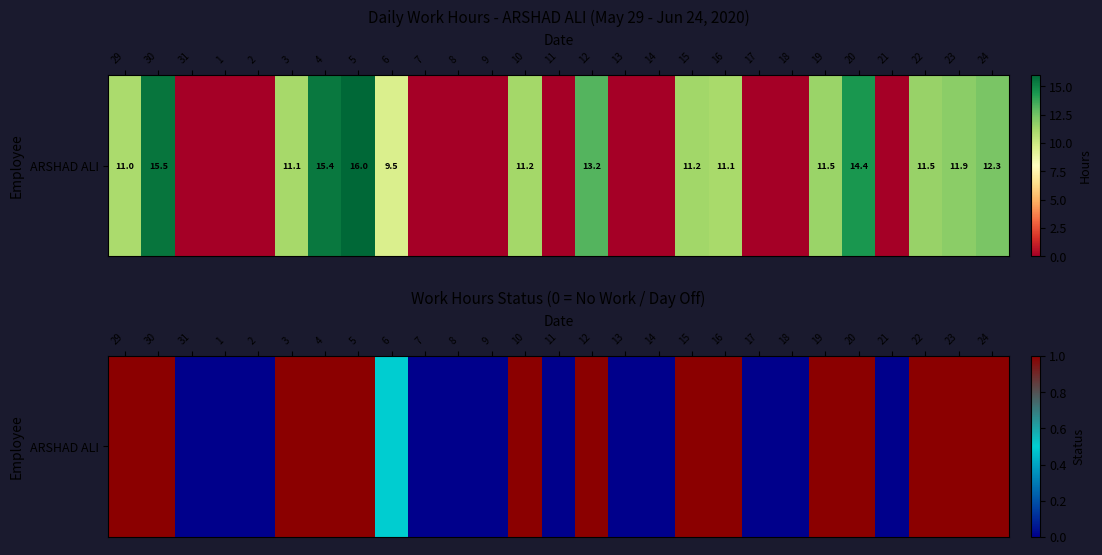

List the labels in order of value, smallest first.

31, 1, 2, 7, 8, 9, 11, 13, 14, 17, 18, 21, 6, 29, 30, 3, 4, 5, 10, 12, 15, 16, 19, 20, 22, 23, 24